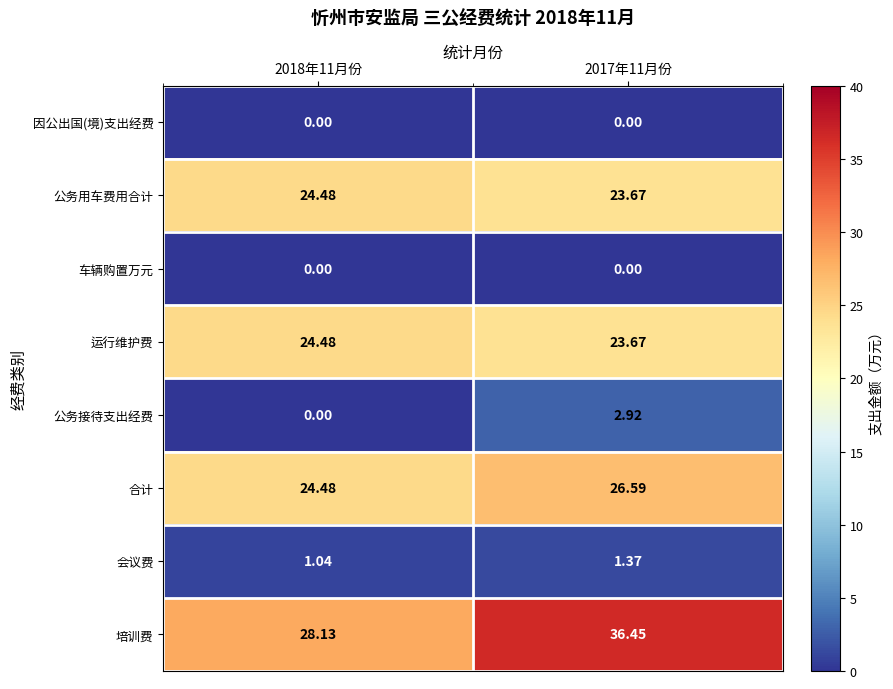

Which series has the largest total across all categories?

培训费